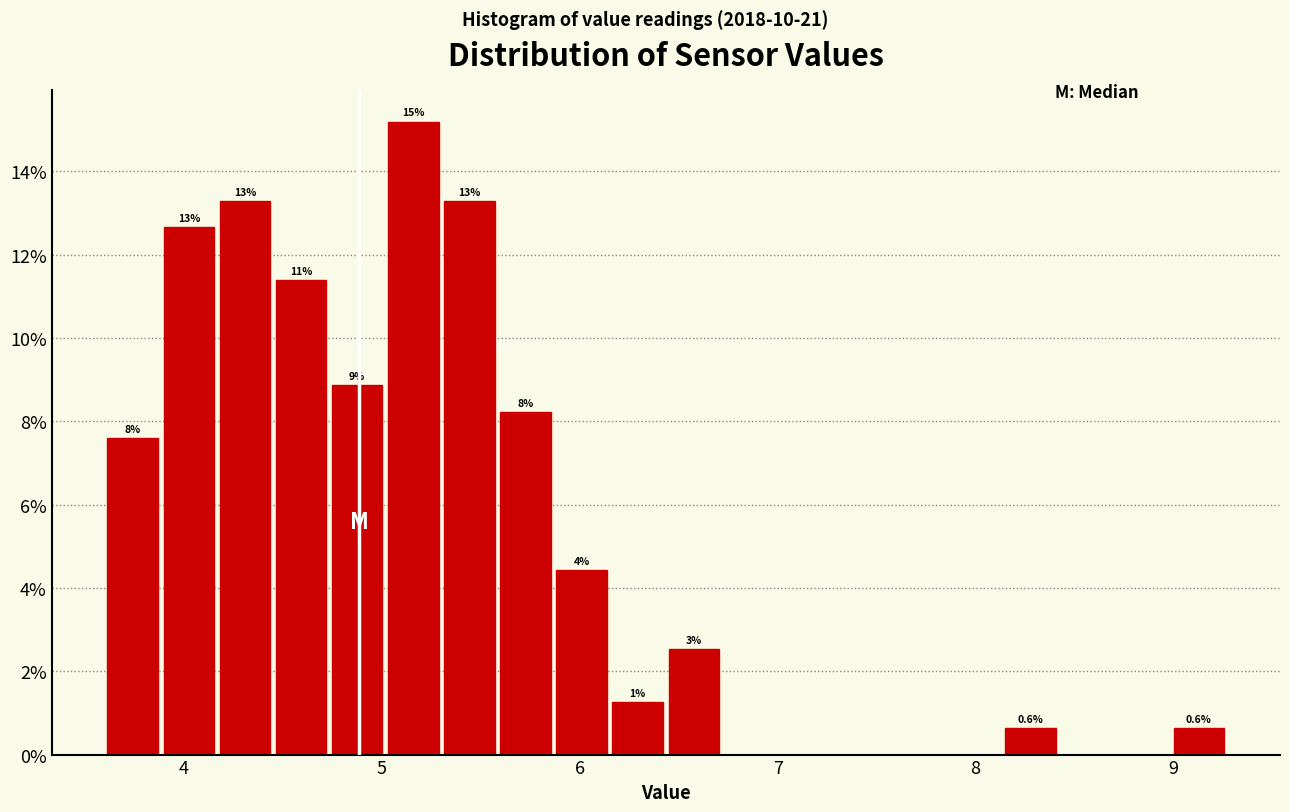

Read against the x-axis, roughly where is the centre of the tallest bar?

5.2